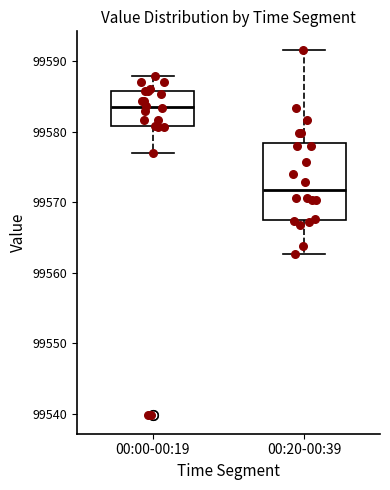

Where does the upper whisker of the box for 00:00-00:19 end on the y-axis? The values are not printed on the chart, so give them approximately, as read against the axis.

99588